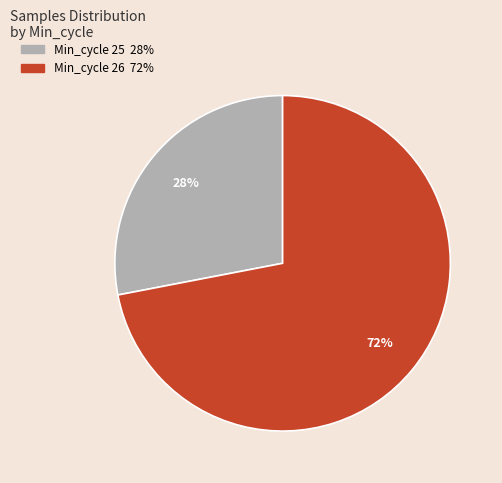

Is there a majority slice in this chart?

Yes